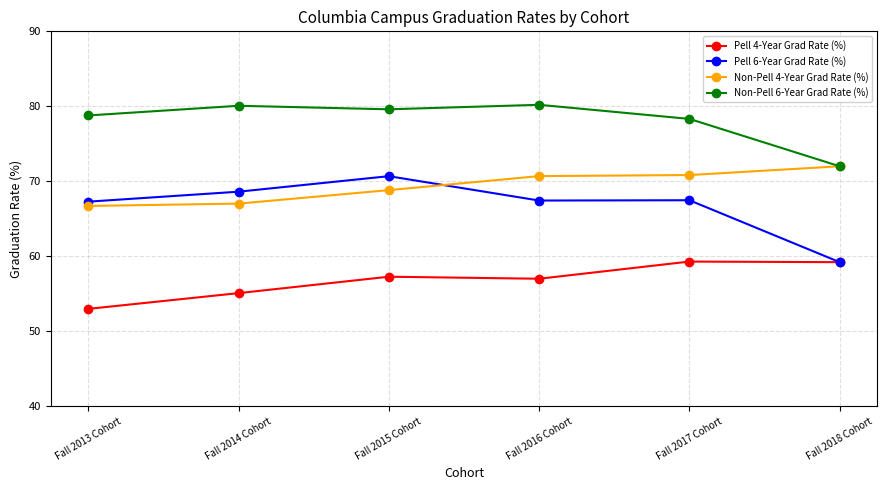

True or false: Pell 6-Year Grad Rate (%) has a value of 68.6 at Fall 2014 Cohort.

True